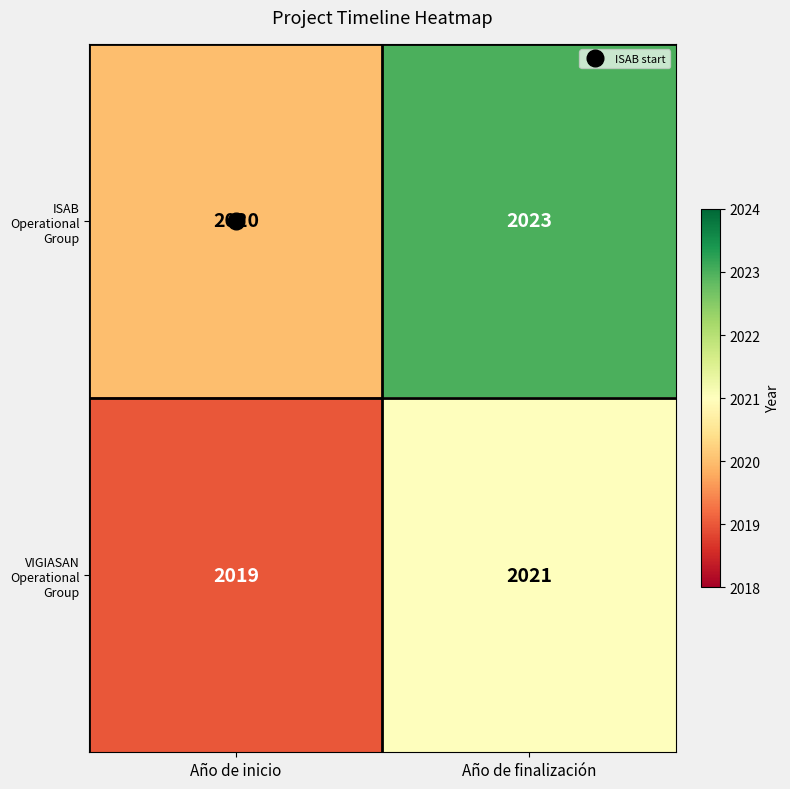

Which label corresponds to the smallest value in the chart?

Año de inicio